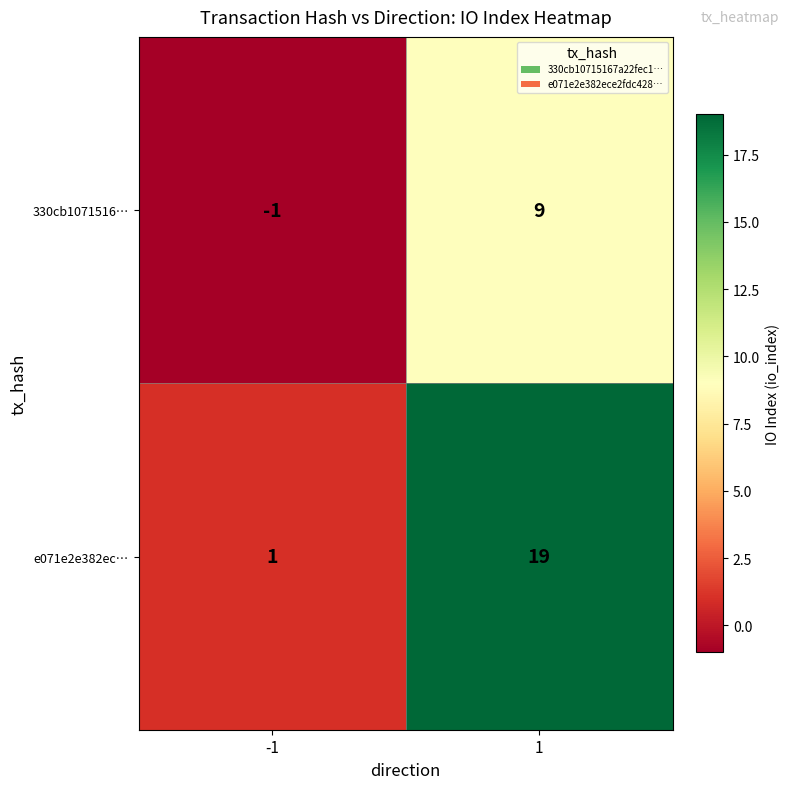

Which series has the largest range (max minus min)?

e071e2e382ec…